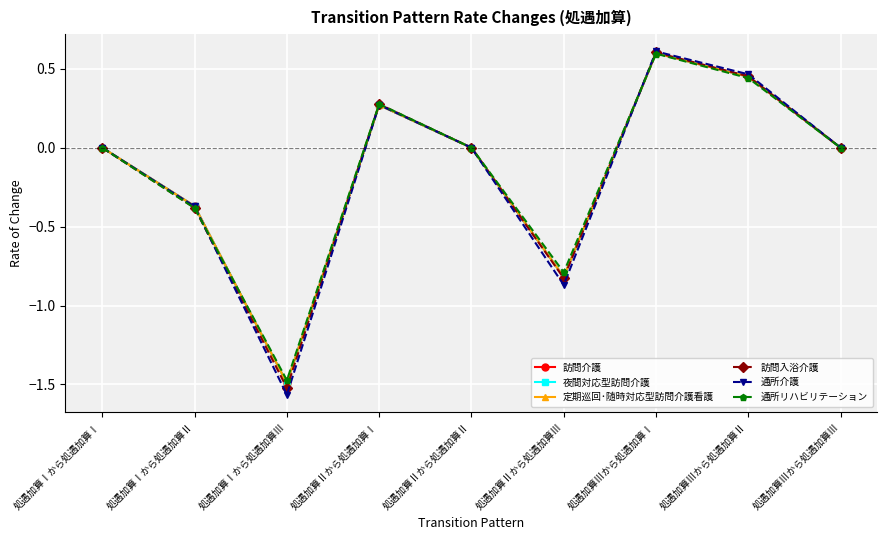

Where is the first local minimum for 夜間対応型訪問介護?

処遇加算Ⅰから処遇加算Ⅲ